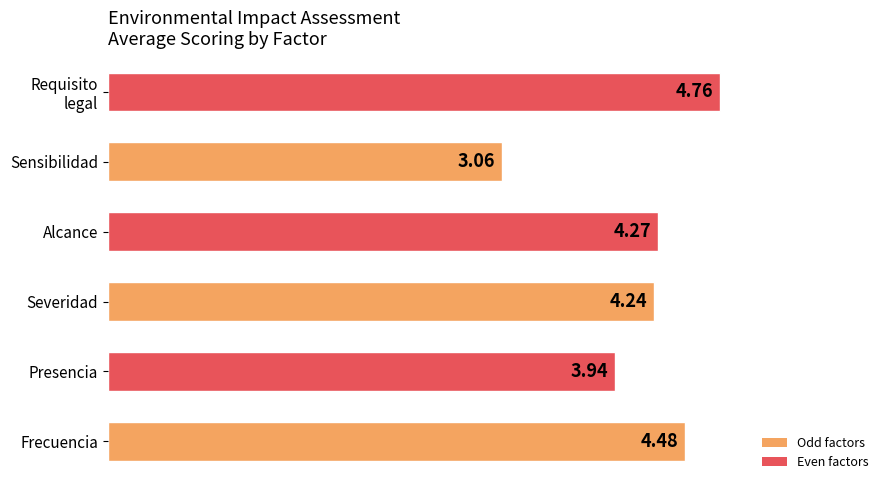

At which category does the chart reach its minimum across all series?

Sensibilidad